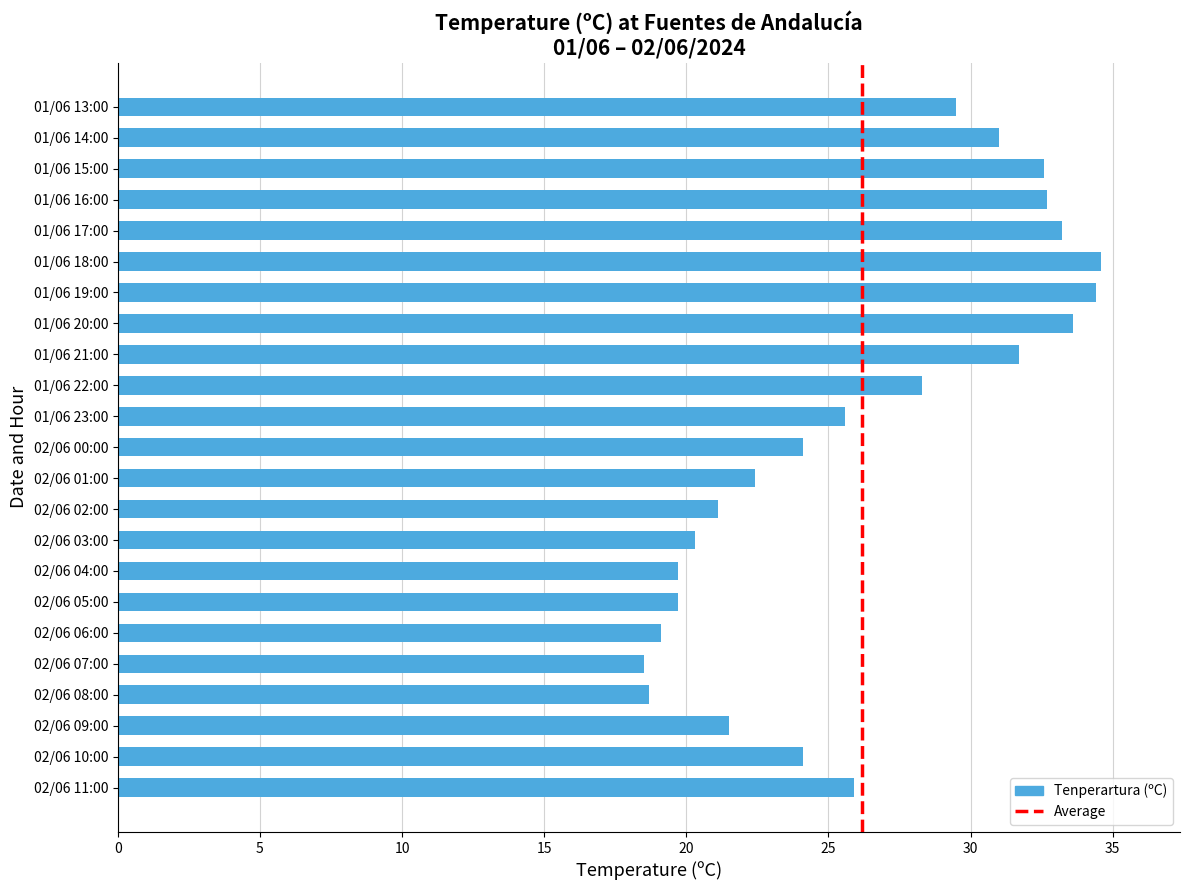

What is the difference between the values at 01/06 15:00 and 01/06 22:00?

4.3